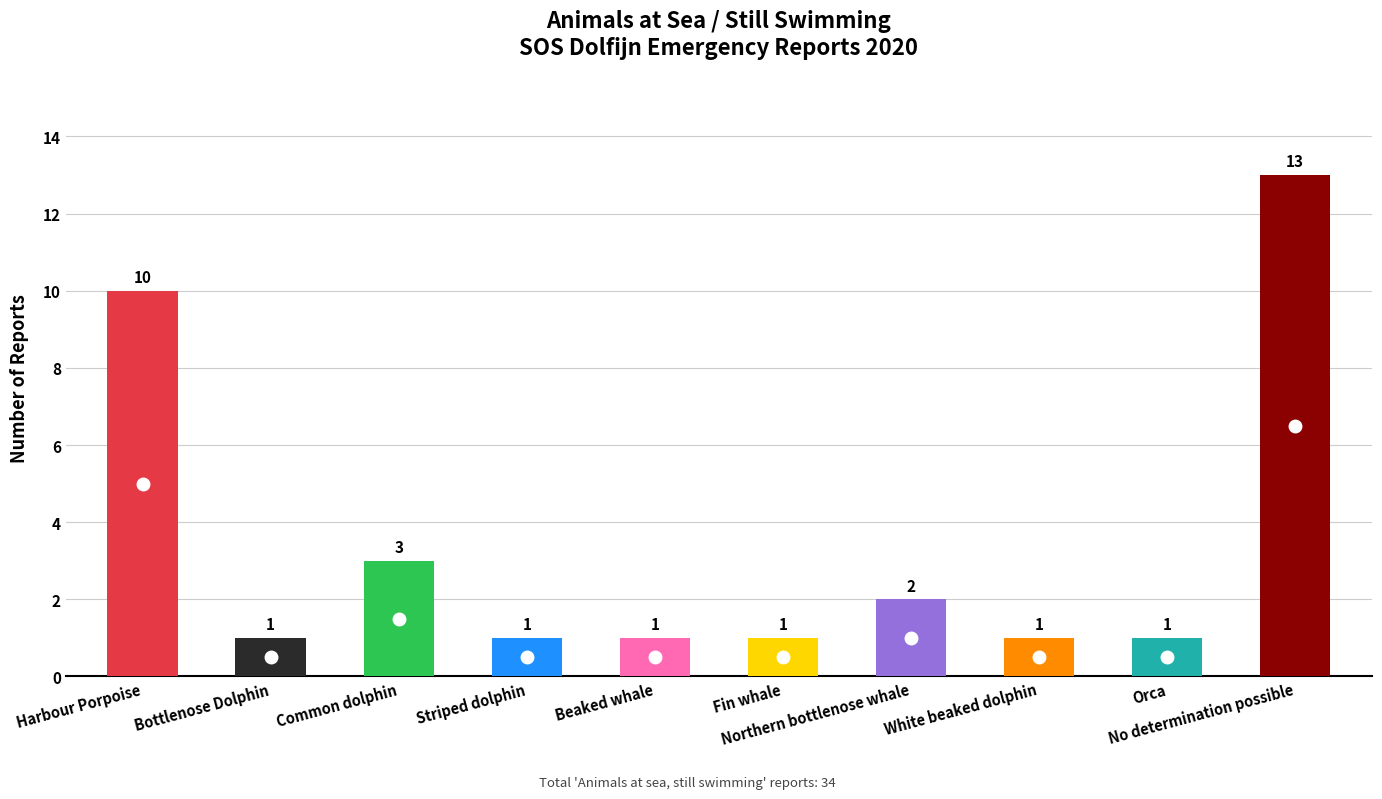

Reading left to right, transcribe all the data shown in this chart.

Harbour Porpoise=10	Bottlenose Dolphin=1	Common dolphin=3	Striped dolphin=1	Beaked whale=1	Fin whale=1	Northern bottlenose whale=2	White beaked dolphin=1	Orca=1	No determination possible=13